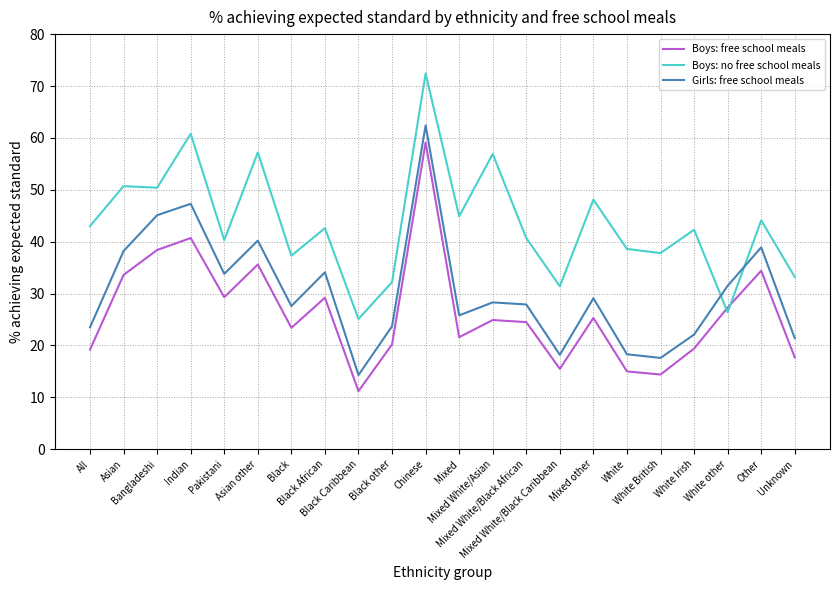

What is the difference between the maximum and second lowest values in the Boys: no free school meals series?

46.0